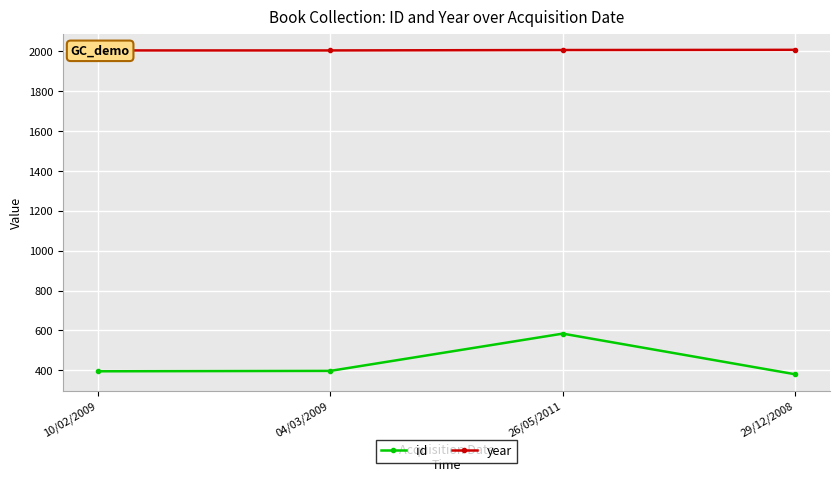

At how many categories does at least one series exceed 1882?

4